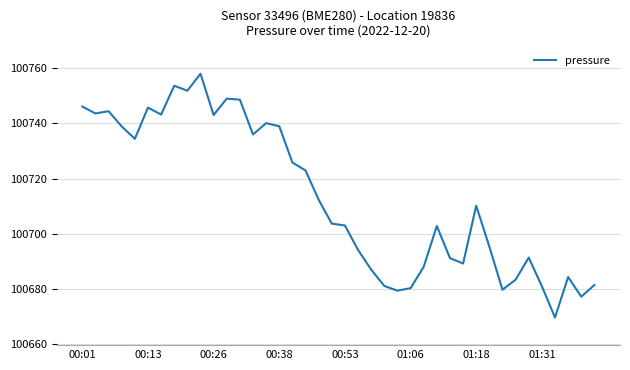

What is the smallest value displayed?

100669.7